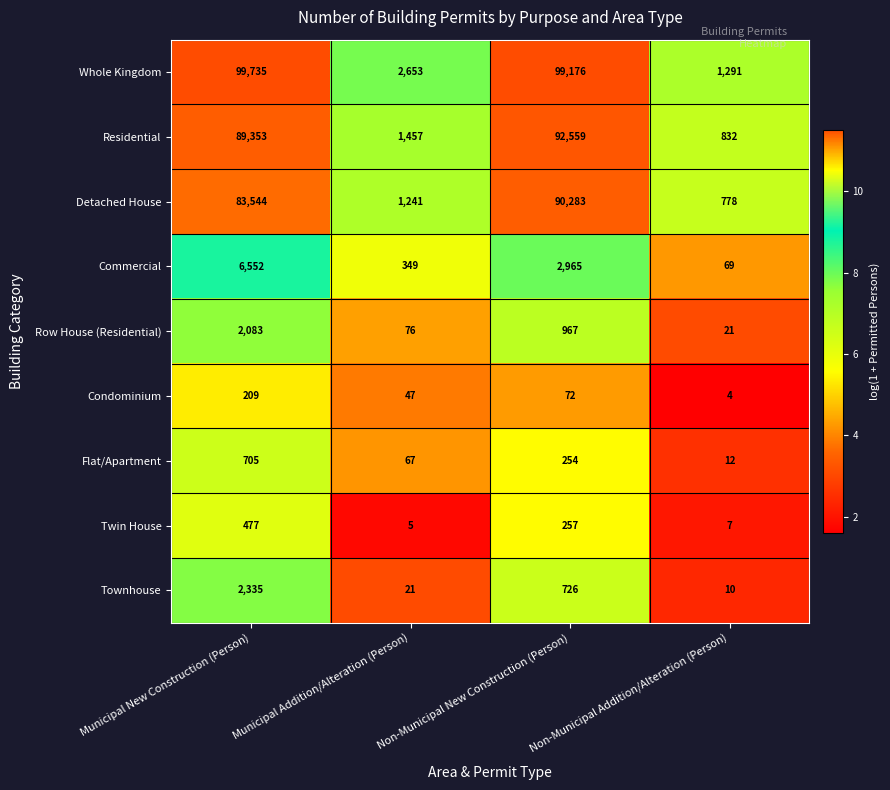

What is the maximum value shown in the chart?

99735